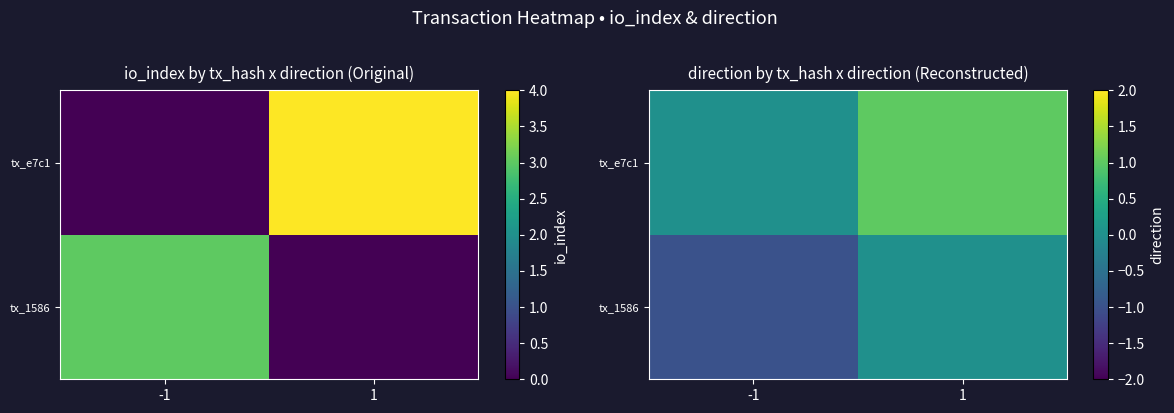

True or false: tx_e7c1 has a value of 0 at -1.

True